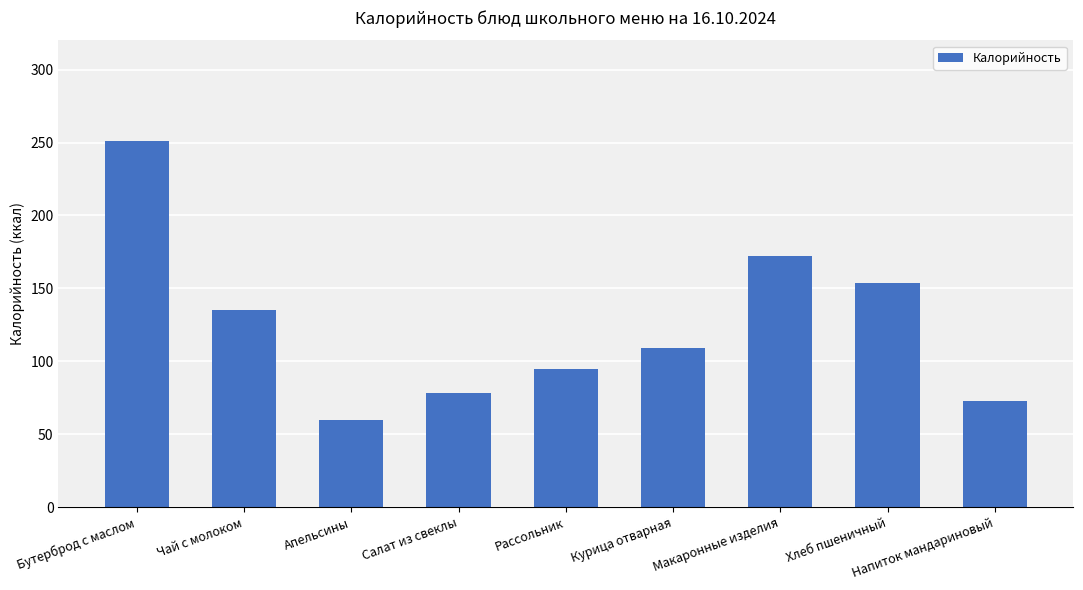

List the labels in order of value, smallest first.

Апельсины, Напиток мандариновый, Салат из свеклы, Рассольник, Курица отварная, Чай с молоком, Хлеб пшеничный, Макаронные изделия, Бутерброд с маслом